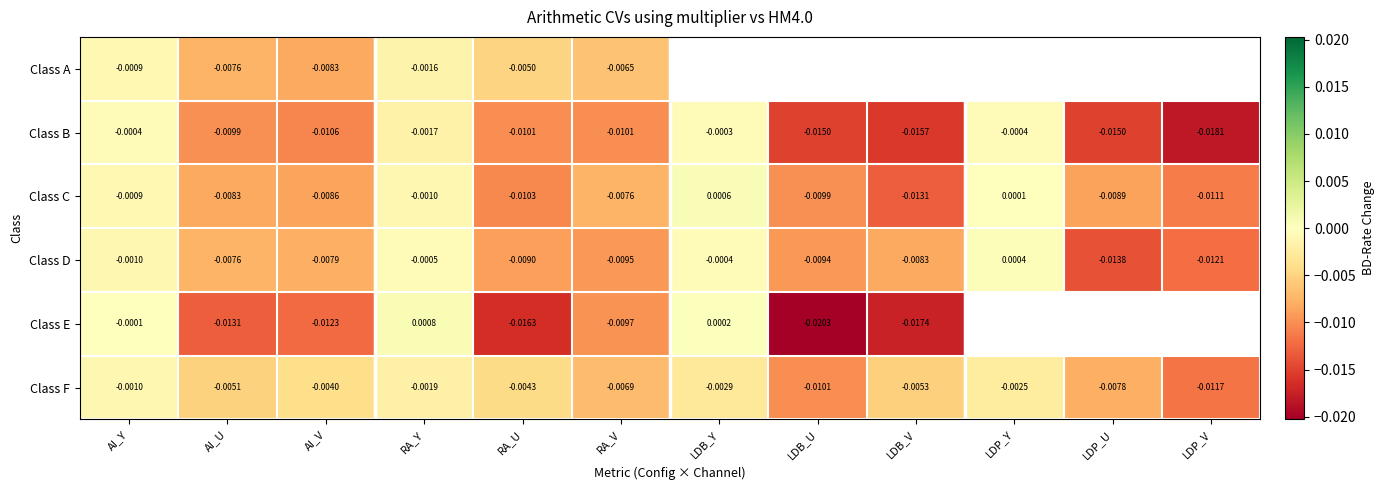

List the labels in order of Class D value, largest first.

LDP_Y, LDB_Y, RA_Y, AI_Y, AI_U, AI_V, LDB_V, RA_U, LDB_U, RA_V, LDP_V, LDP_U